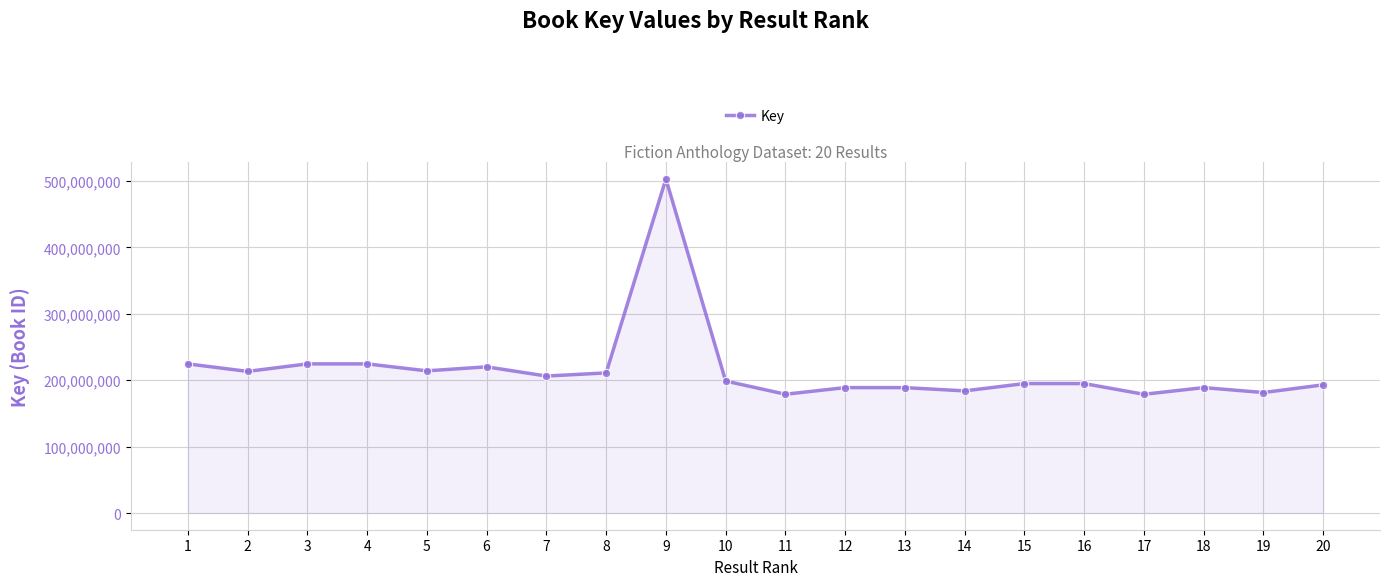

Which category has the highest value across all series?

9